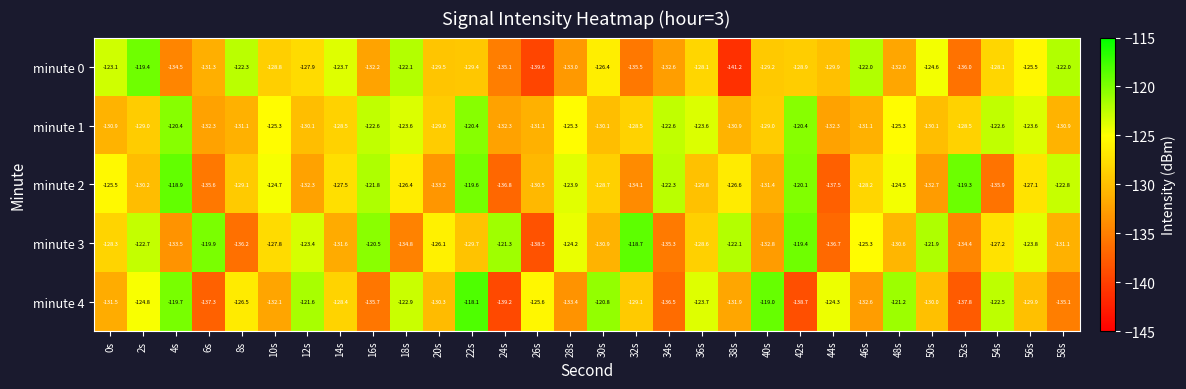

Rank the series at 54s from lowest to highest value.

minute 2, minute 0, minute 3, minute 1, minute 4